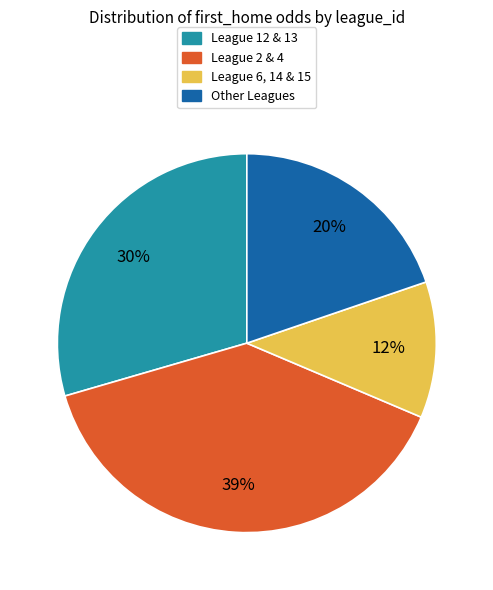

Approximately how many times larger is the value at League 6, 14 & 15 compared to League 2 & 4?

0.3